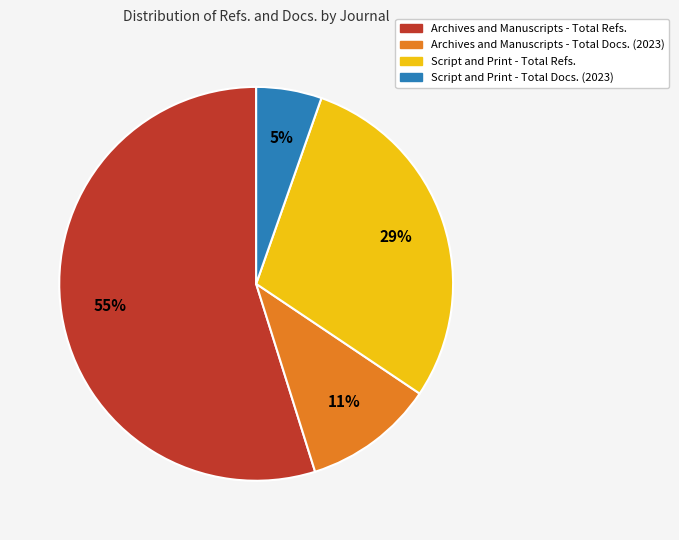

Is there any slice that represents more than half of the pie?

Yes